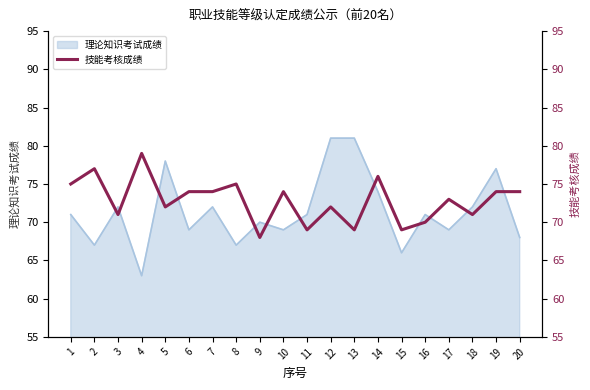

What is the sum of all values?

1456